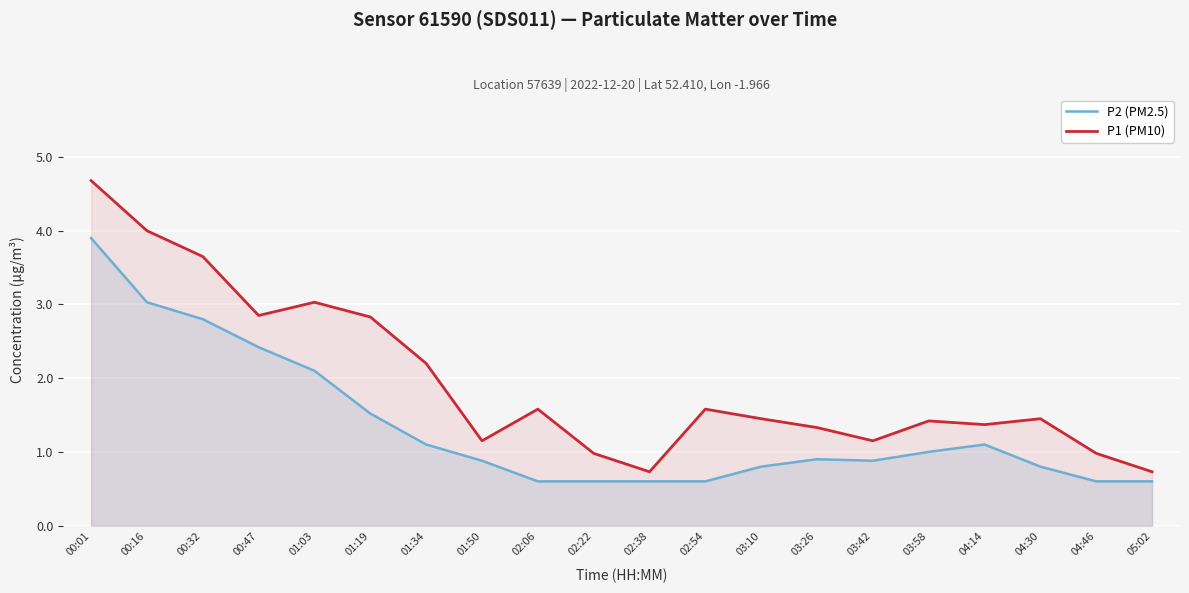

How many distinct data groups are displayed?

2